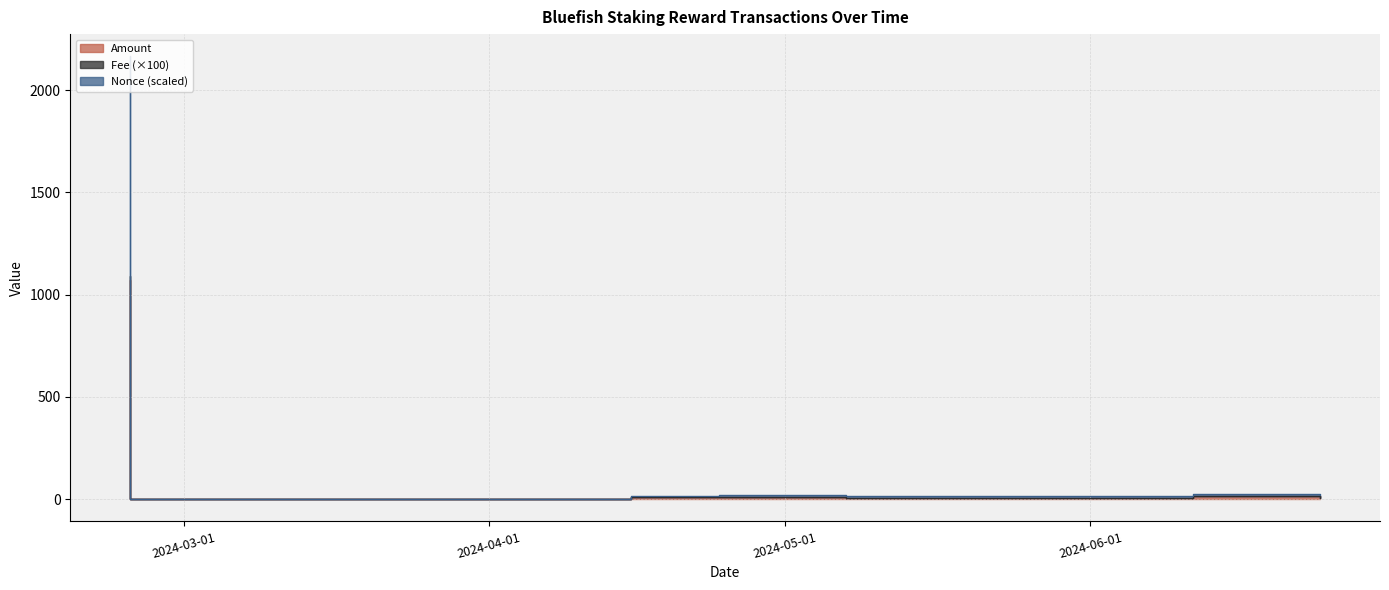

Between 2024-04-24 07:27 and 2024-06-11 08:45, which is larger?

2024-06-11 08:45